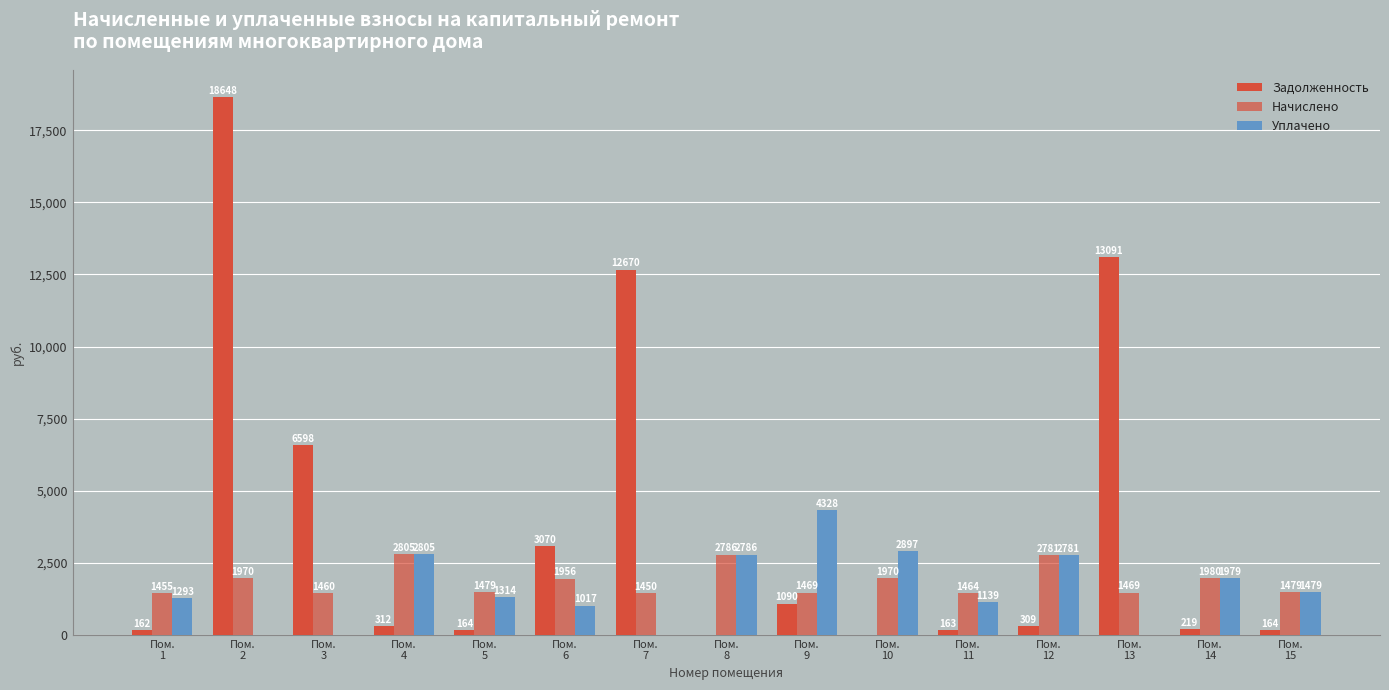

Between Пом.
2 and Пом.
11, which series saw the biggest shift?

Задолженность